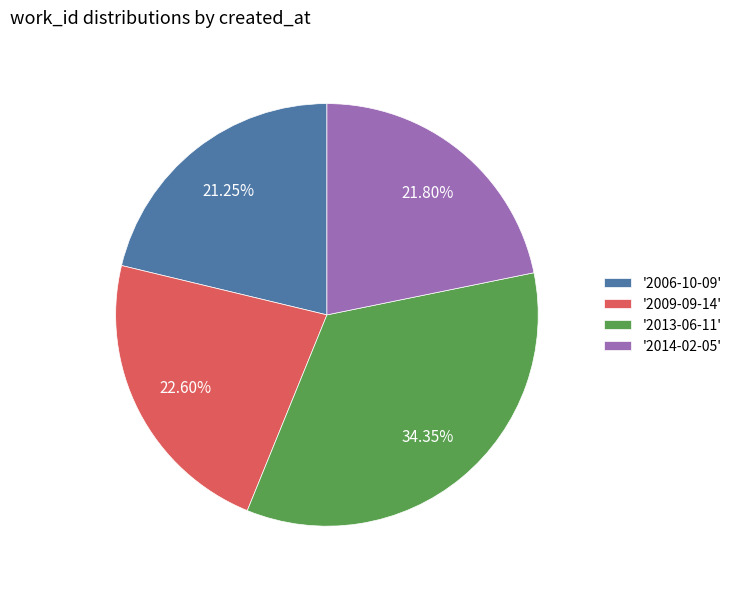

Does any single category account for the majority?

No